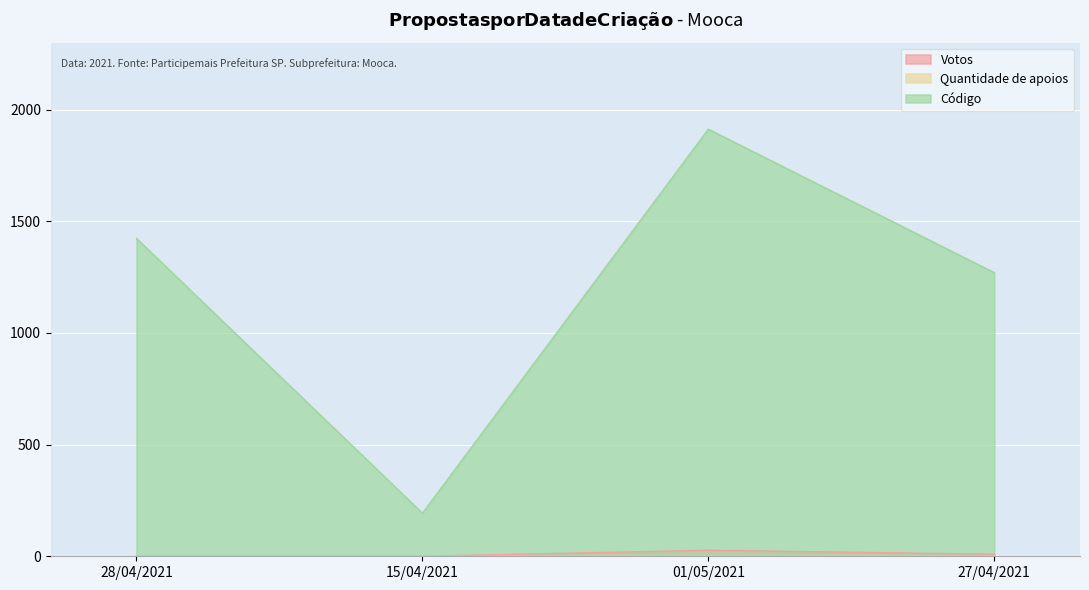

What is the approximate value of Votos at 27/04/2021?

9